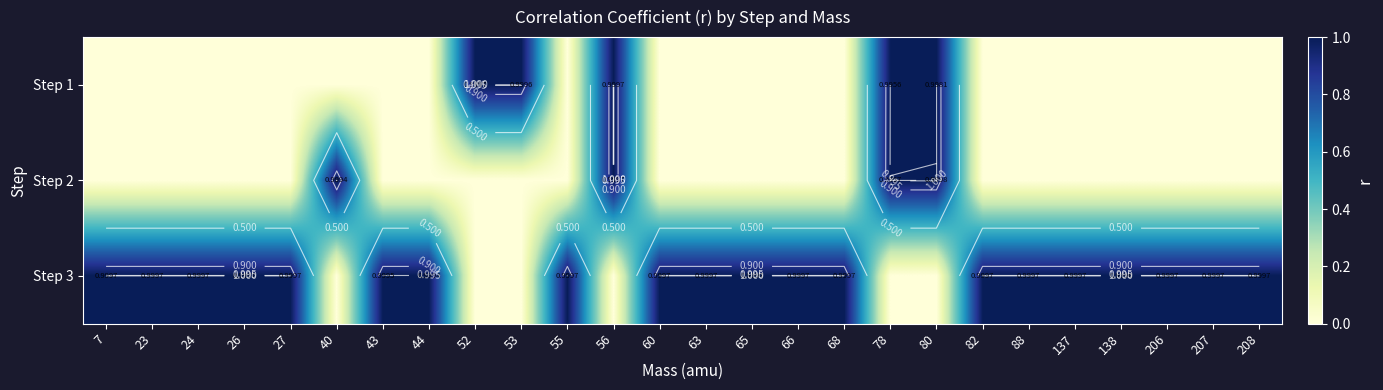

What is the maximum value for Step 2?

1.0